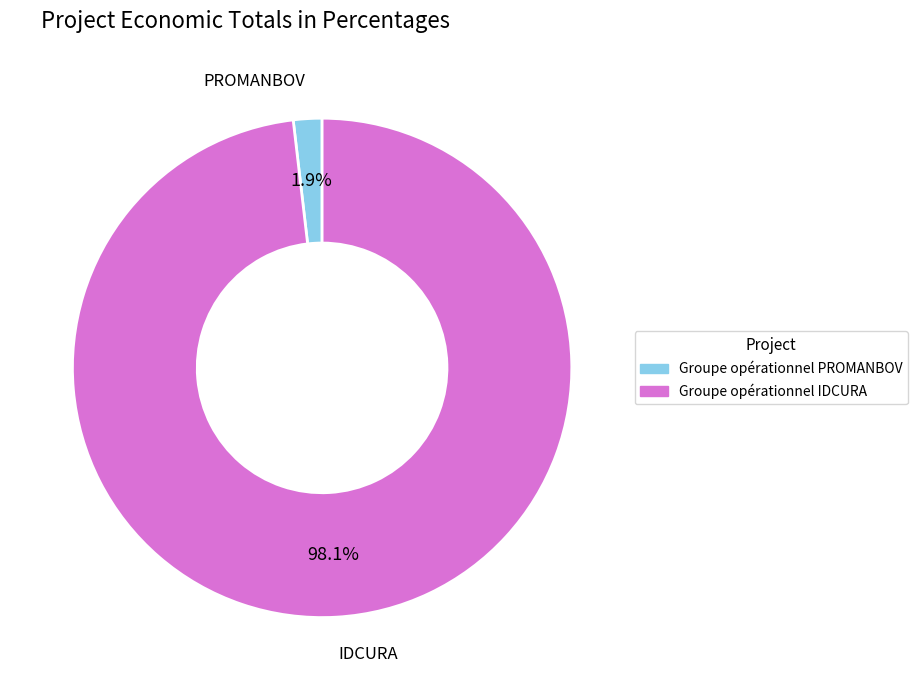

What percentage is the Groupe opérationnel IDCURA slice, to the nearest percent?

98%